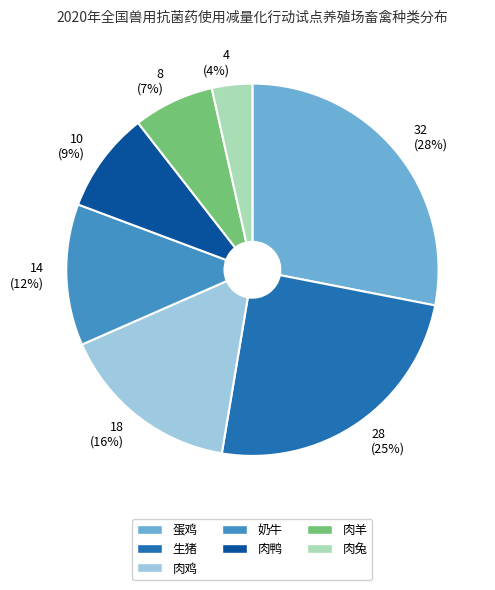

What is the smallest slice in the pie chart?

肉兔